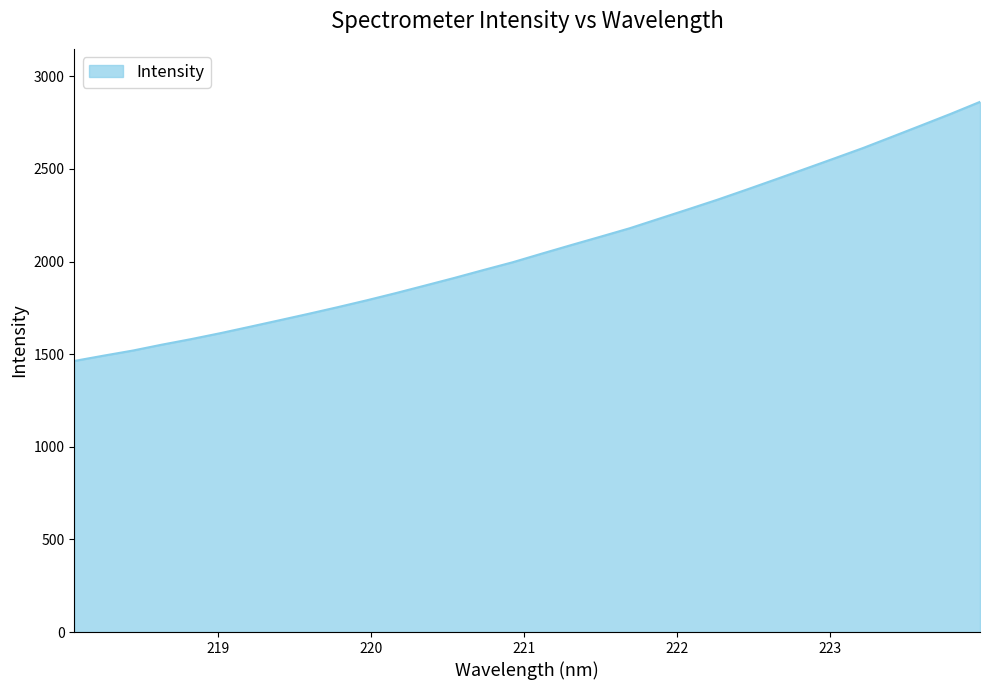

How many lines are shown in the chart?

1